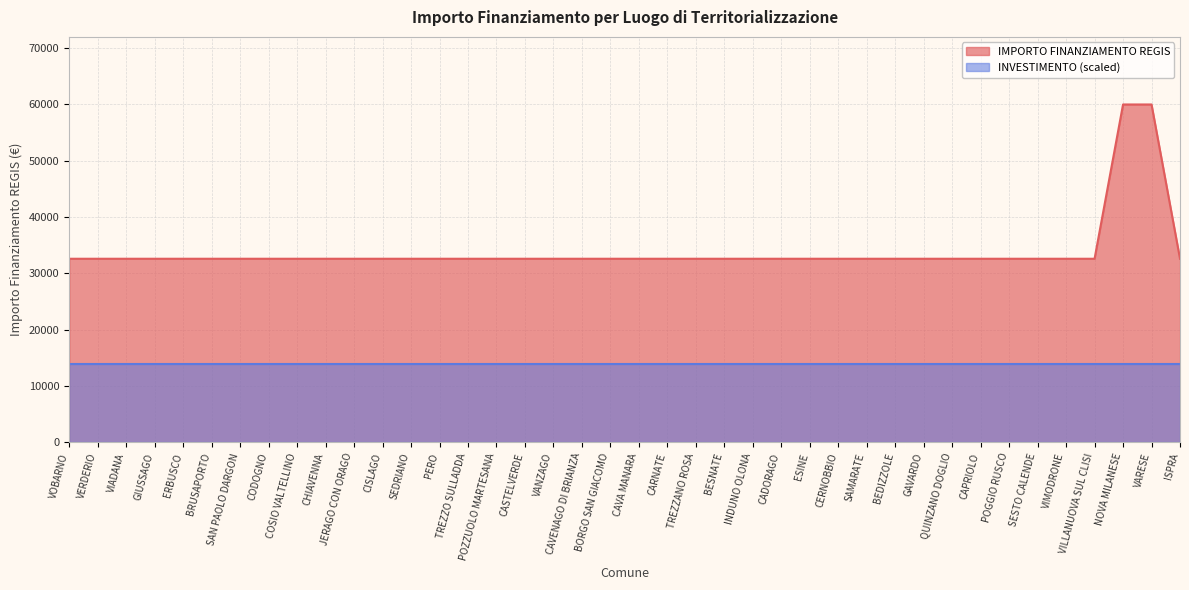

Is it true that the value at NOVA MILANESE is 21403?

False